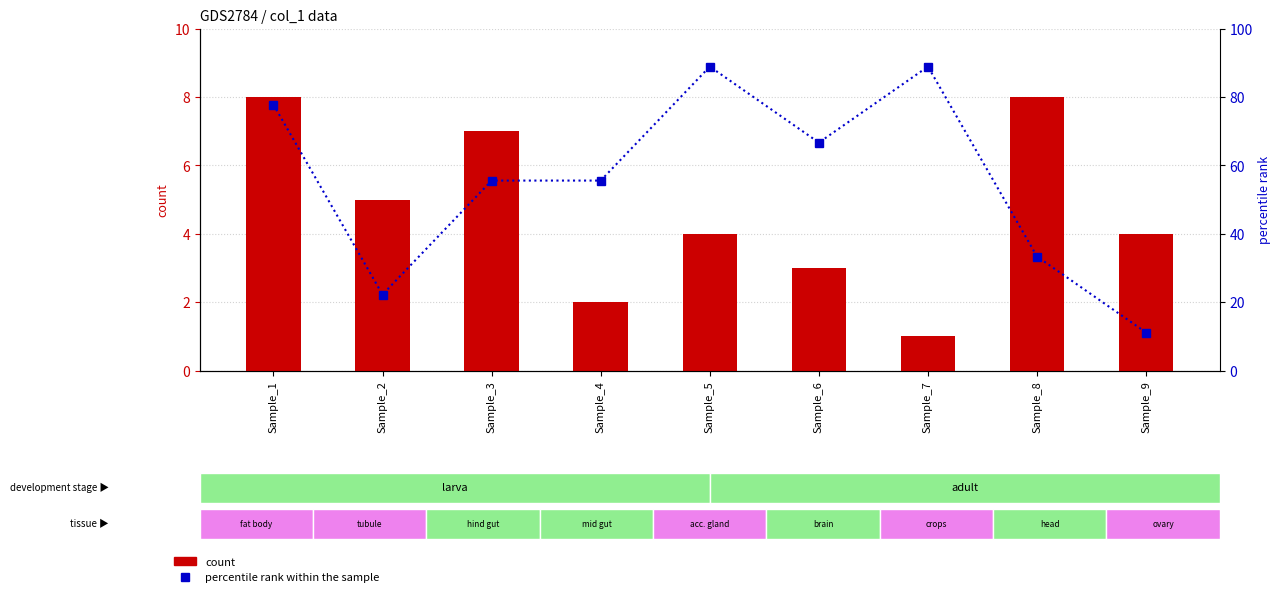

Which category has the lowest value across all series?

Sample_7